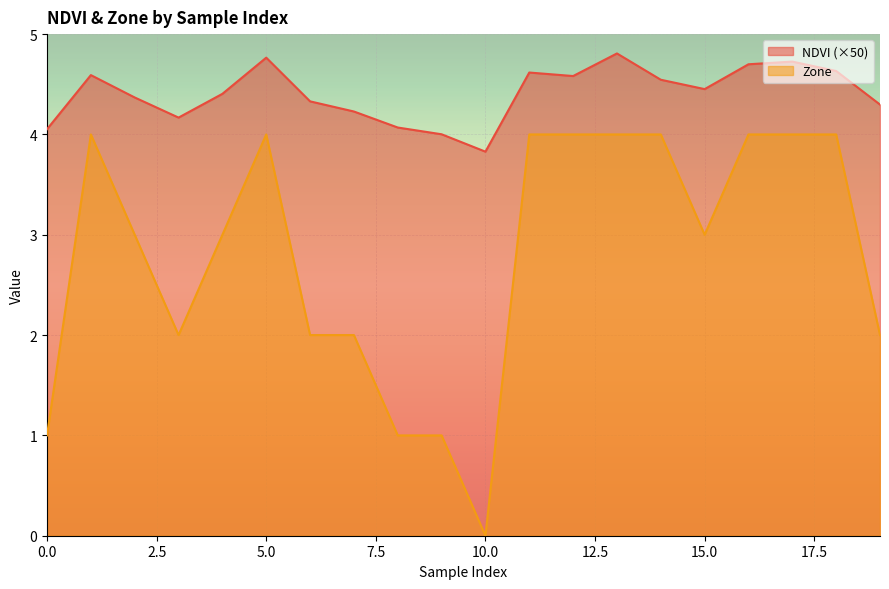

True or false: NDVI and Zone cross at least once.

False